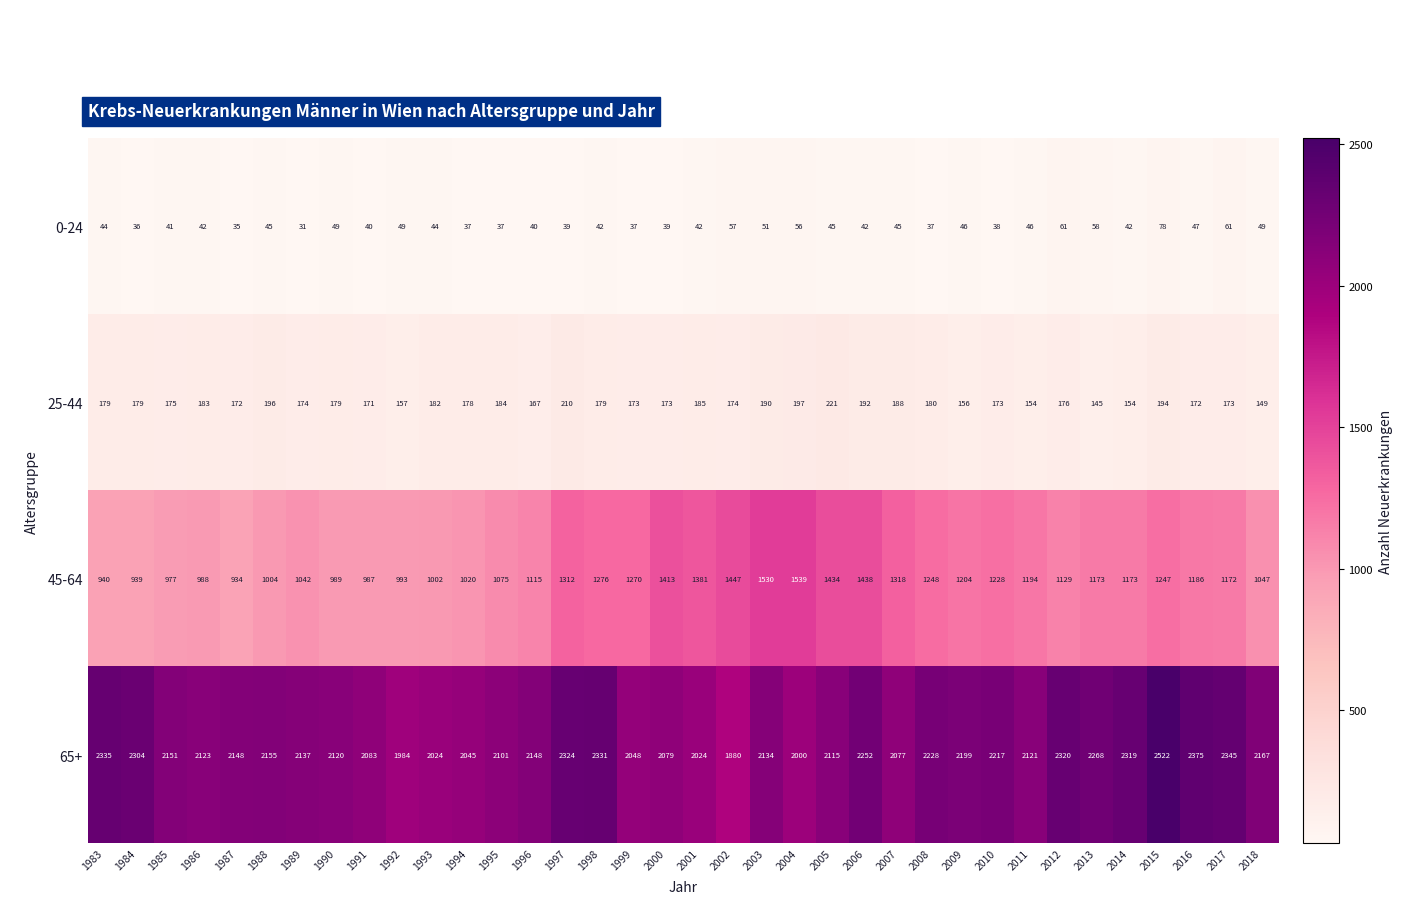

The value of 65+ at 1998 is 3052. True or false?

False